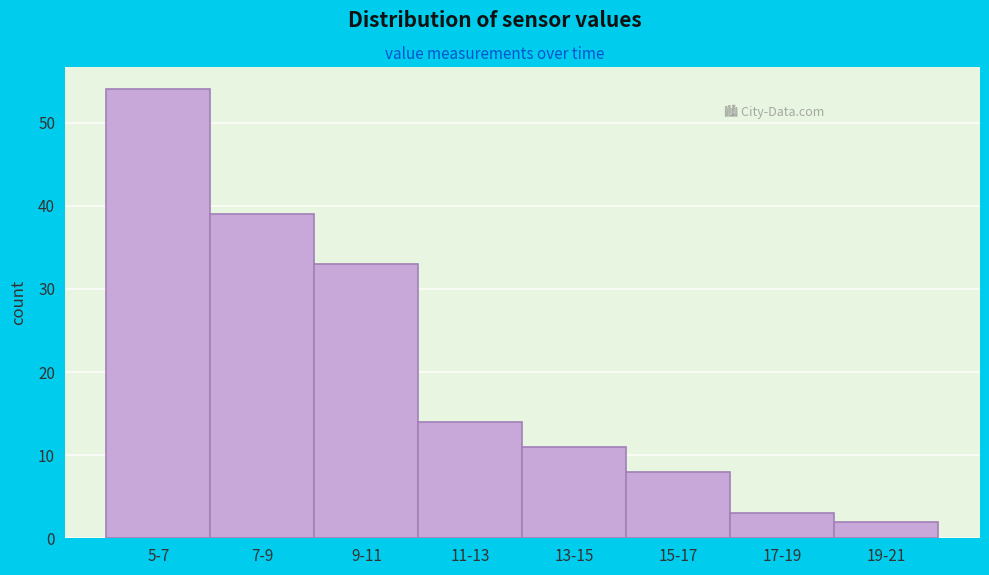

Reading left to right, what are all the values shown in this chart?

5-7=54	7-9=39	9-11=33	11-13=14	13-15=11	15-17=8	17-19=3	19-21=2